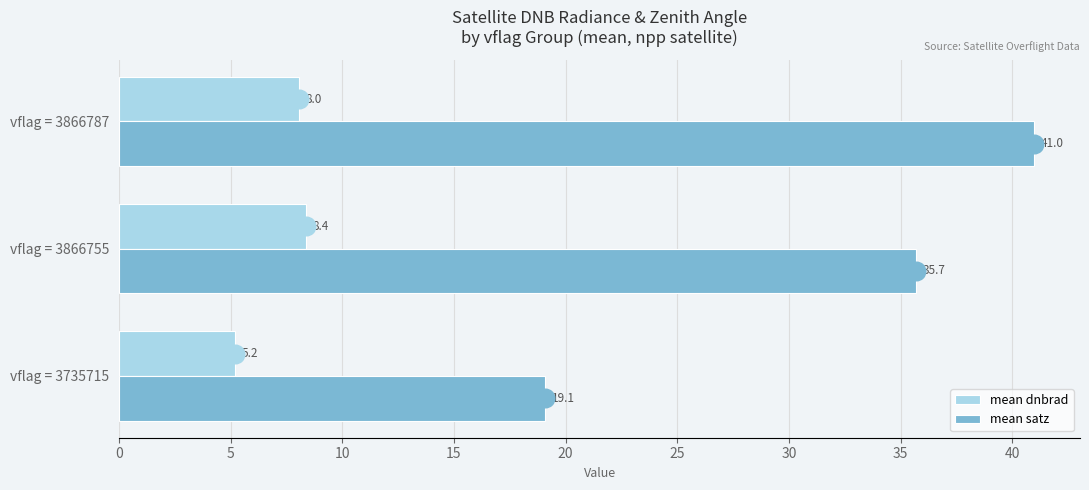

Which series contains the lowest Y value?

mean dnbrad